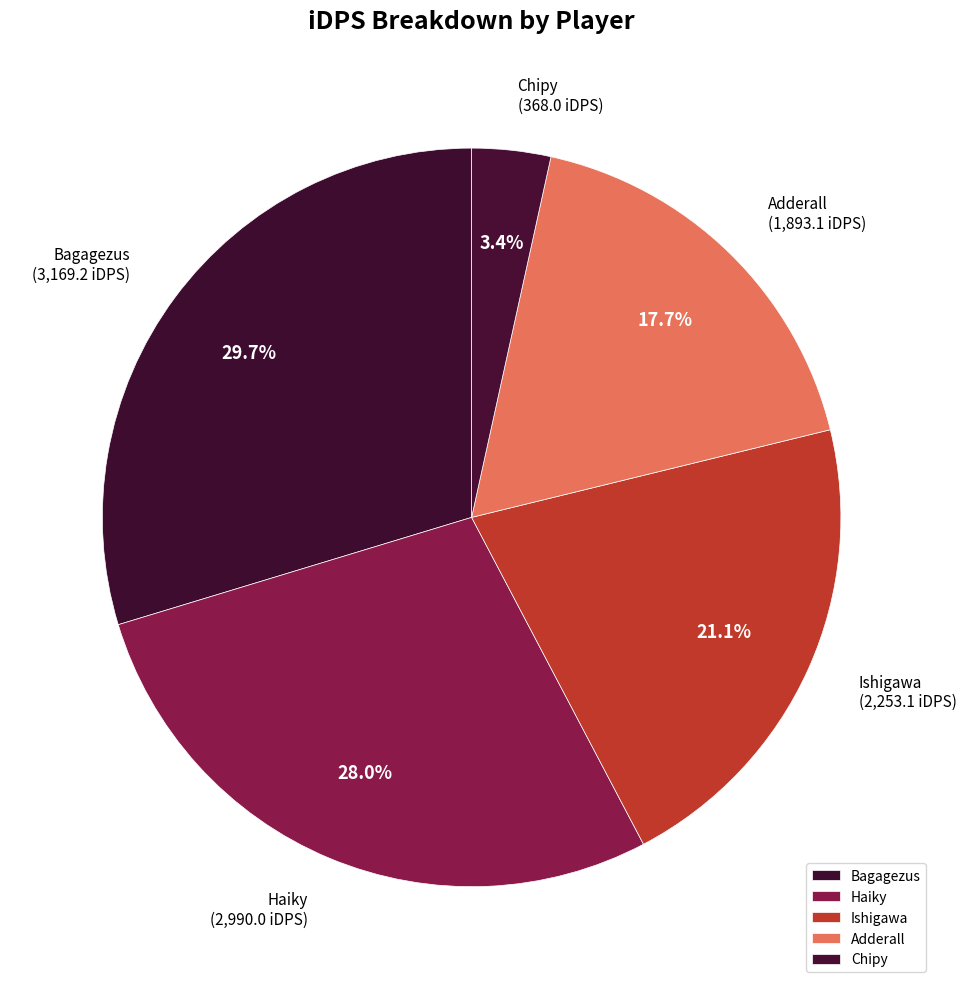

Combined, do Ishigawa and Haiky account for over 50%?

No